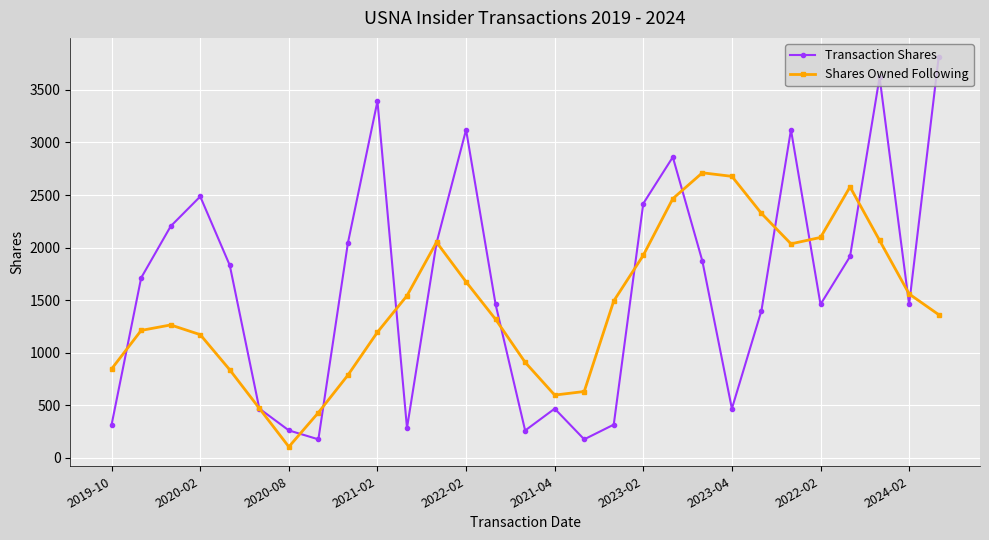

Which series has the largest total across all categories?

Transaction Shares